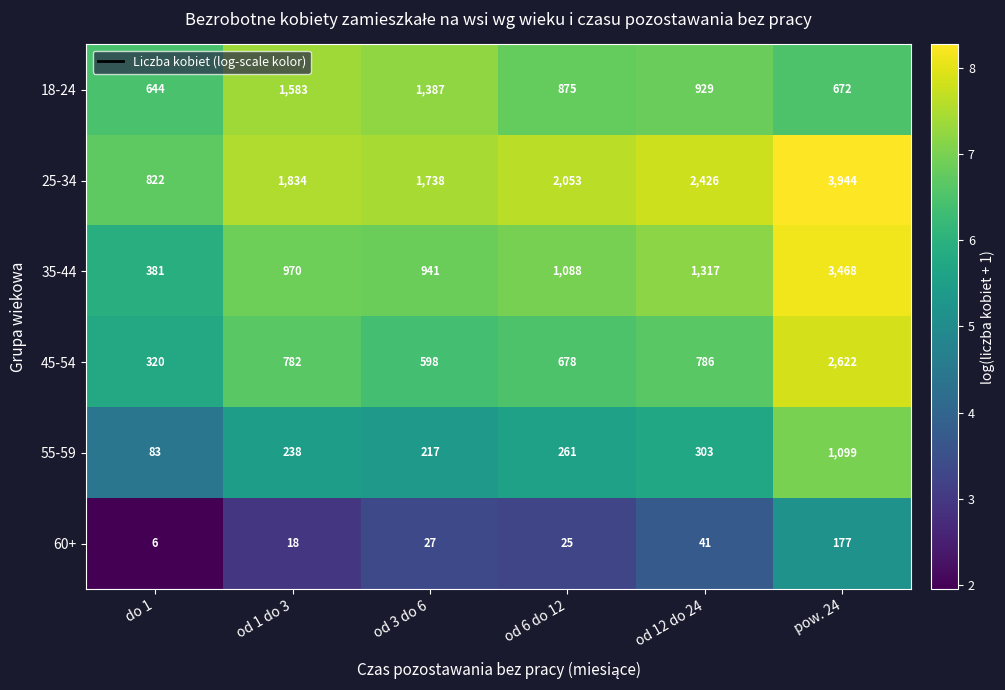

The value of 60+ at od 1 do 3 is 18. True or false?

True